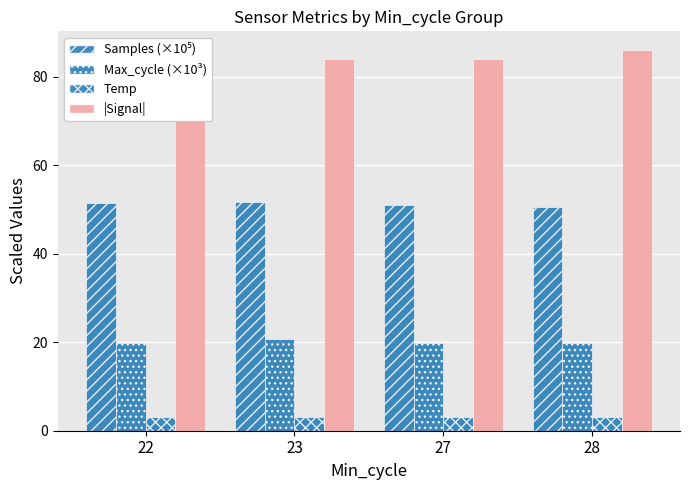

Count the number of data series in this chart.

4